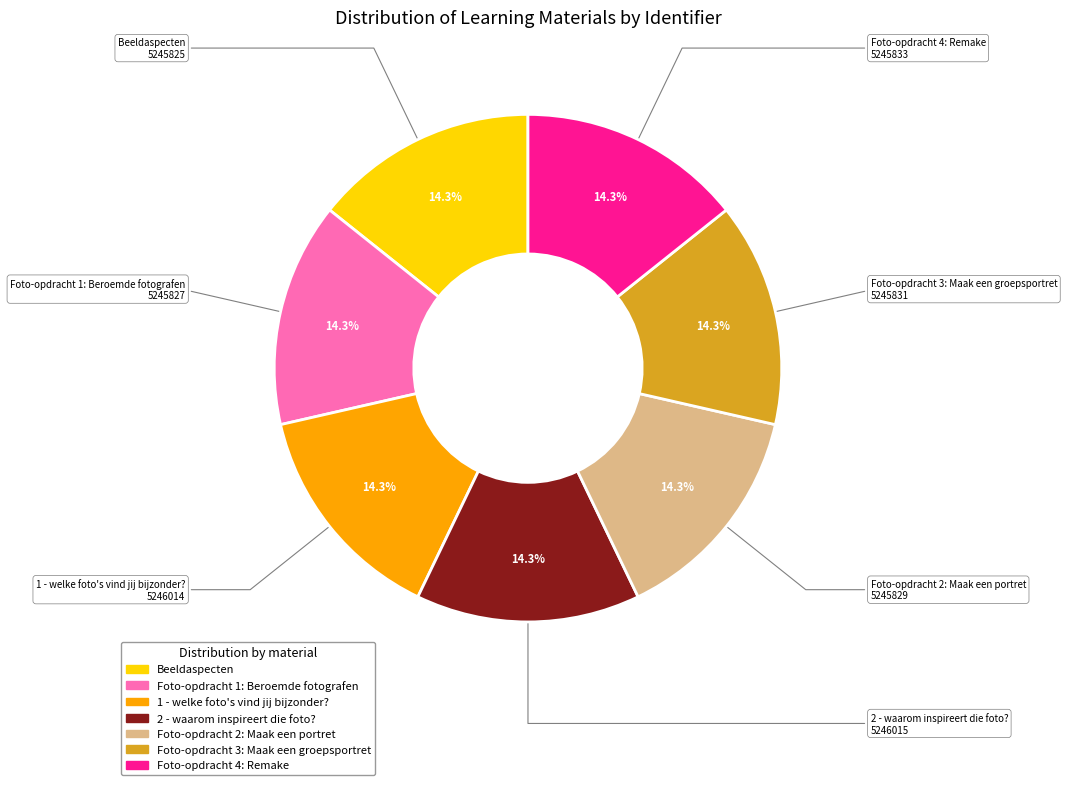

To the nearest percent, what percentage of the pie is 2 - waarom inspireert die foto??

14%